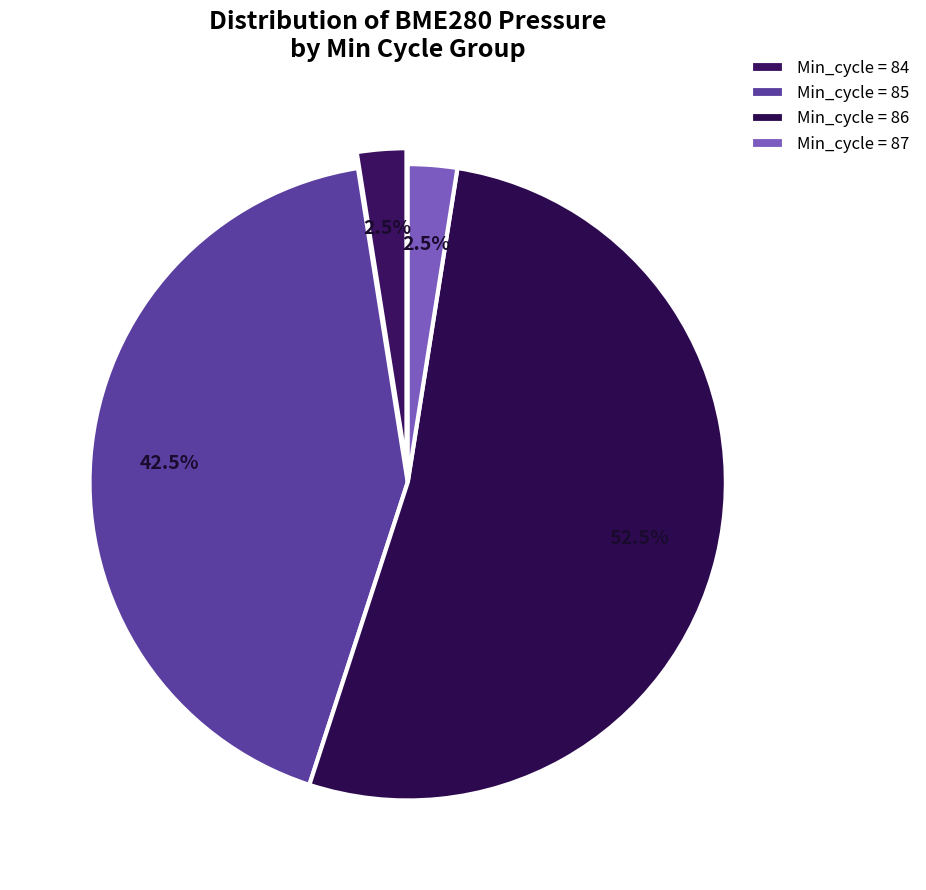

How many slices are in this pie chart?

4